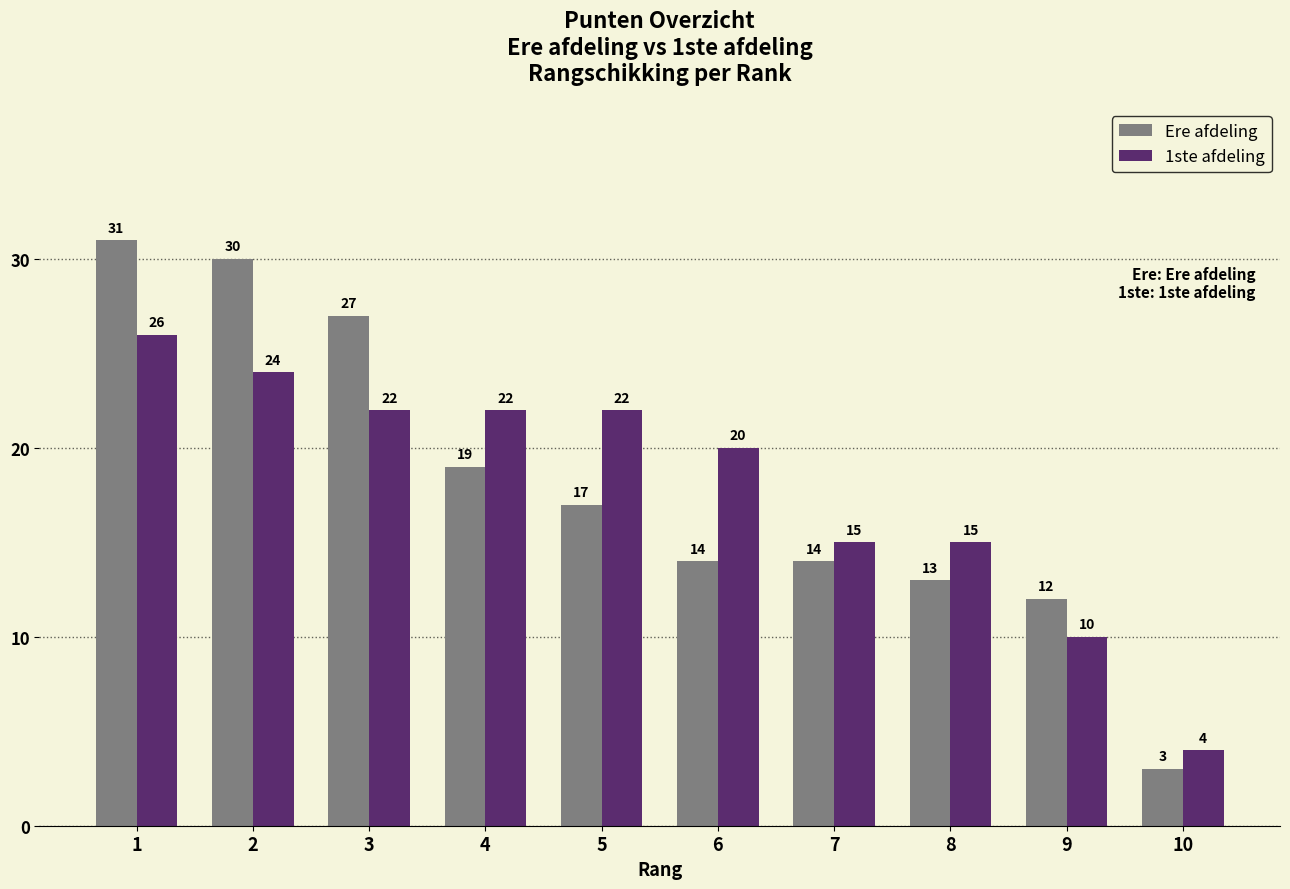

Rank the series at 3 from lowest to highest value.

1ste afdeling, Ere afdeling